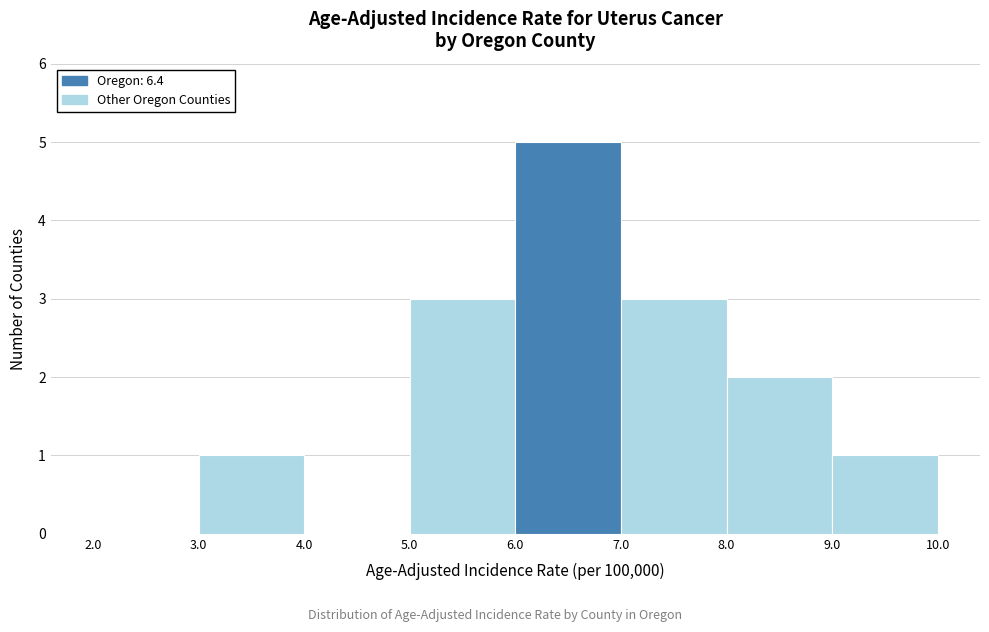

What is the height of the bar covering 3.0 to 4.0 on the x-axis? The values are not printed on the chart, so give them approximately, as read against the axis.

1